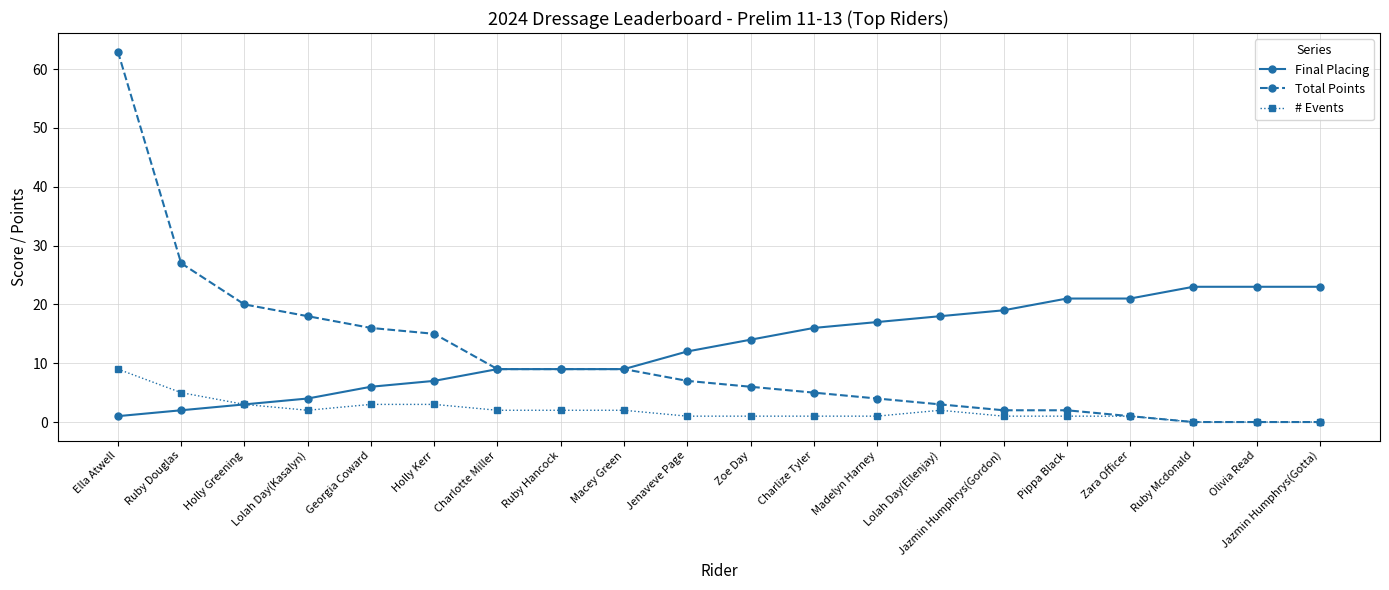

List the series in order of their peak value, highest first.

Total Points, Final Placing, # Events